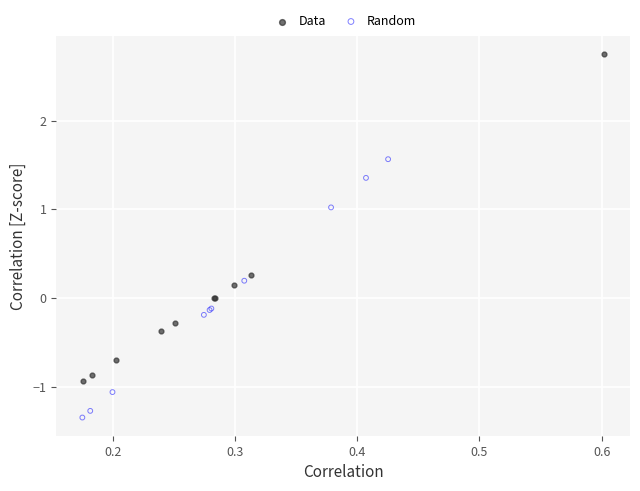

What are all the series names shown in the legend?

Data, Random